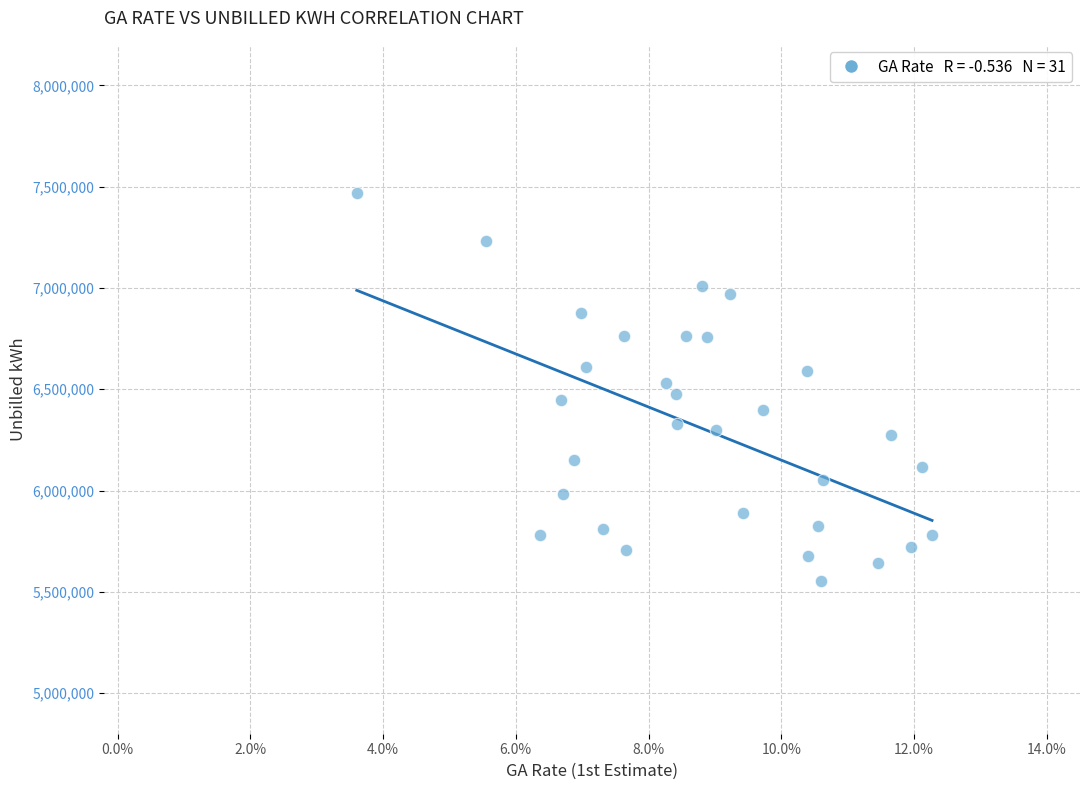

What is the range of Y values (max minus min)?

1914419.0